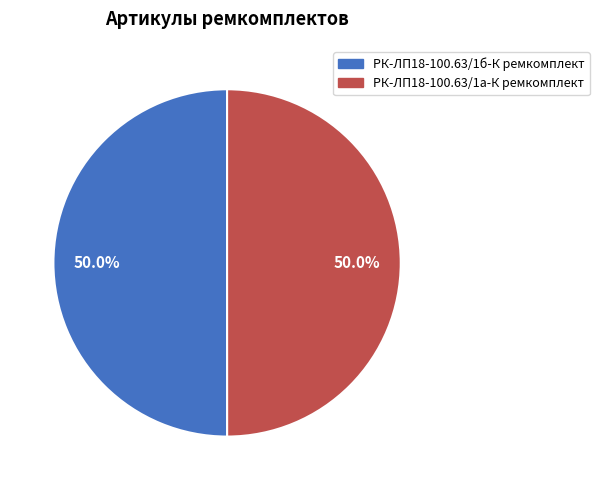

Count the number of slices in the pie.

2